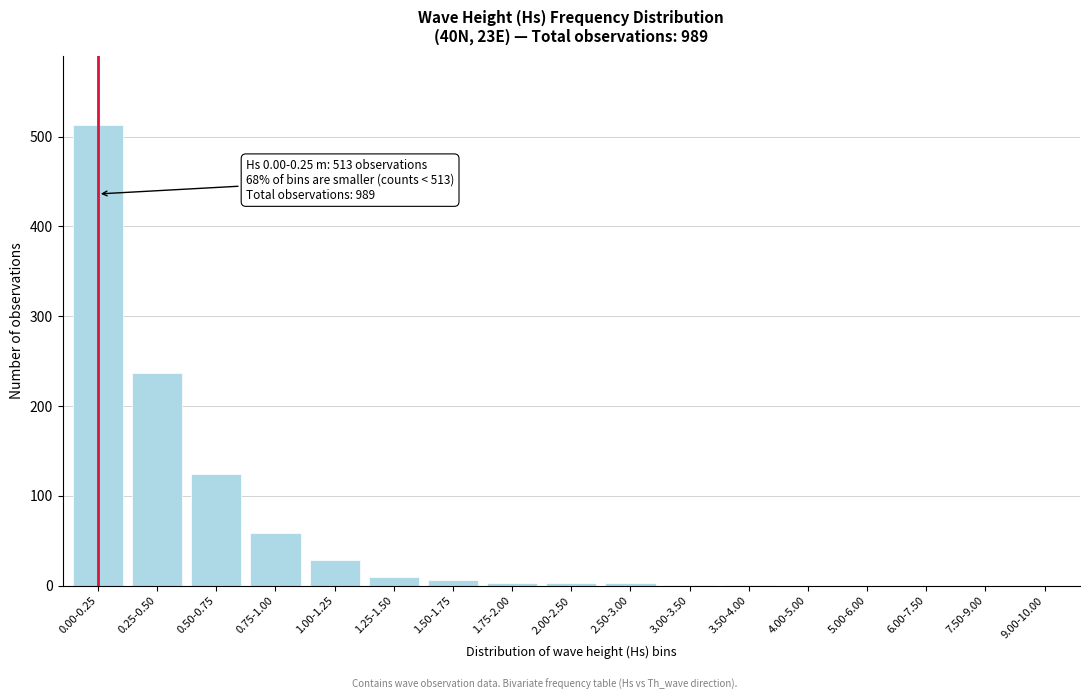

At which category does the chart reach its peak across all series?

0.00-0.25